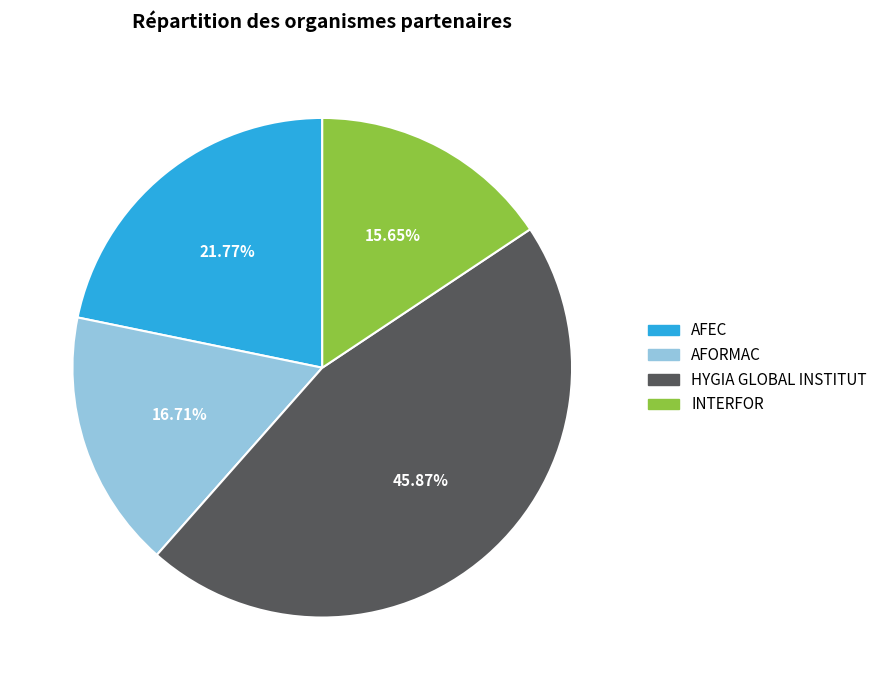

Rank the categories by value from lowest to highest.

INTERFOR, AFORMAC, AFEC, HYGIA GLOBAL INSTITUT